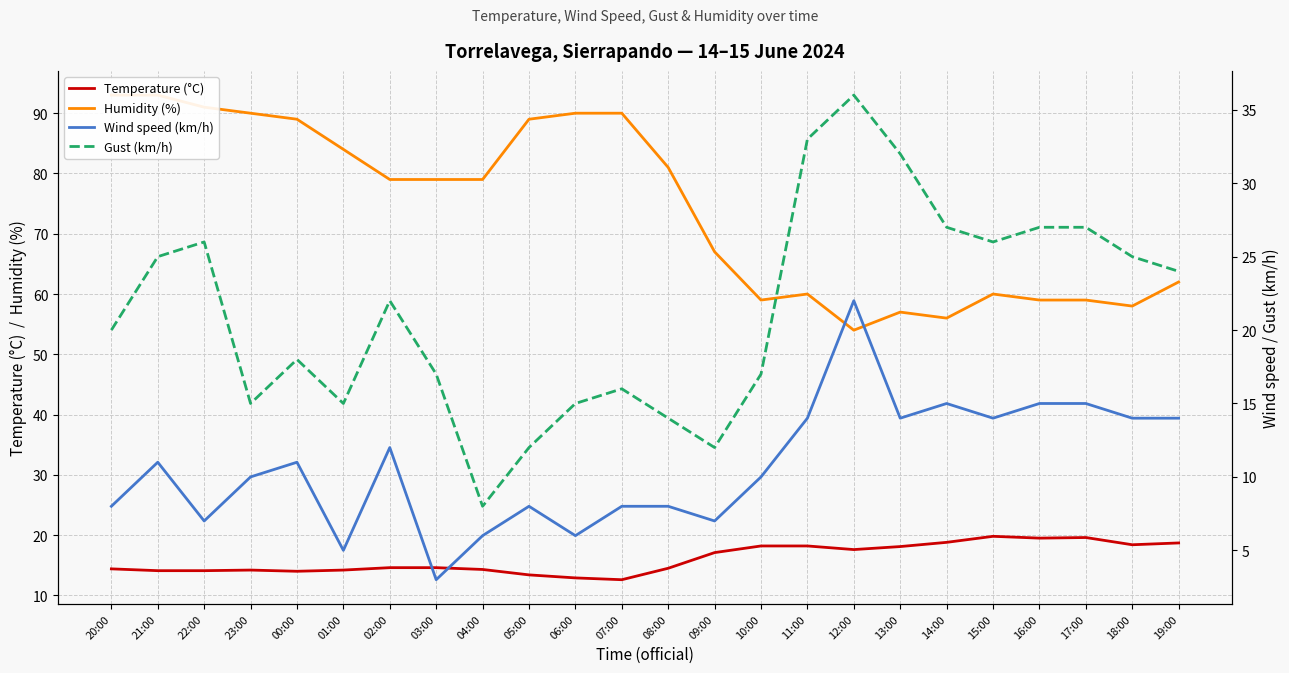

What is the smallest value displayed?

3.0